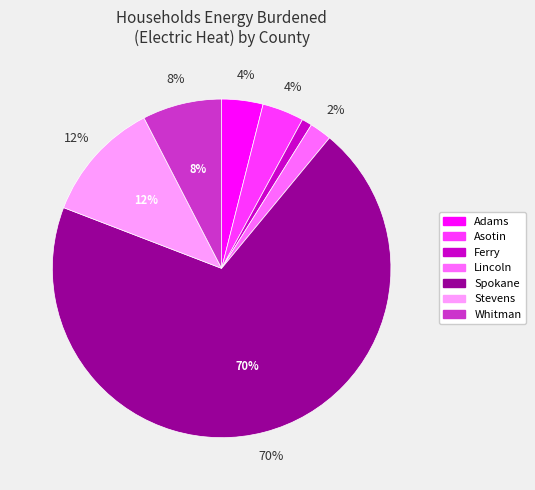

Is the sum of Stevens and Adams greater than half?

No